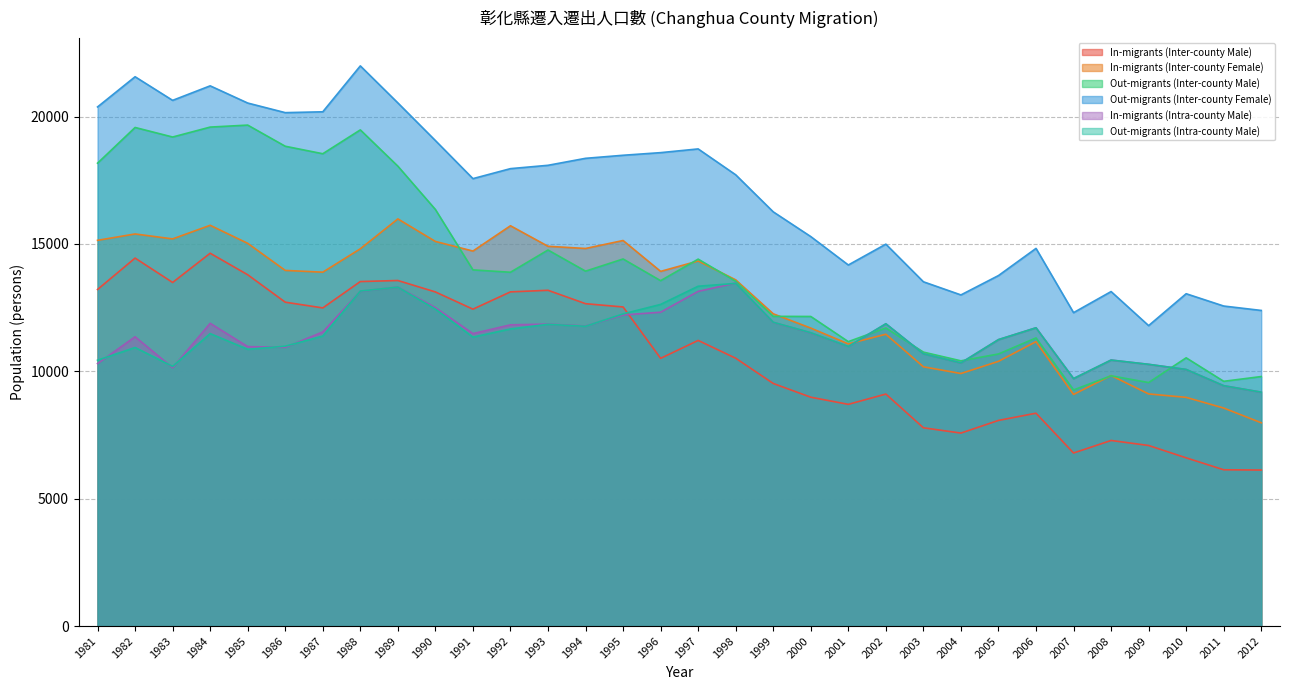

Where is the first local minimum for Out-migrants (Inter-county Male)?

1983